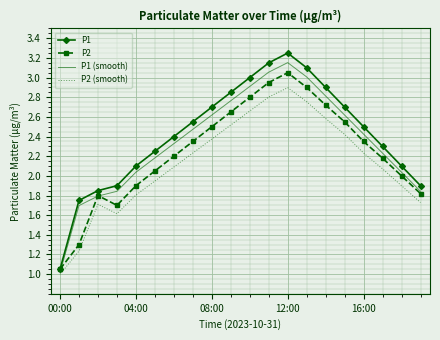

Rank the series by their average value, from lowest to highest.

P2 (smooth), P2, P1 (smooth), P1